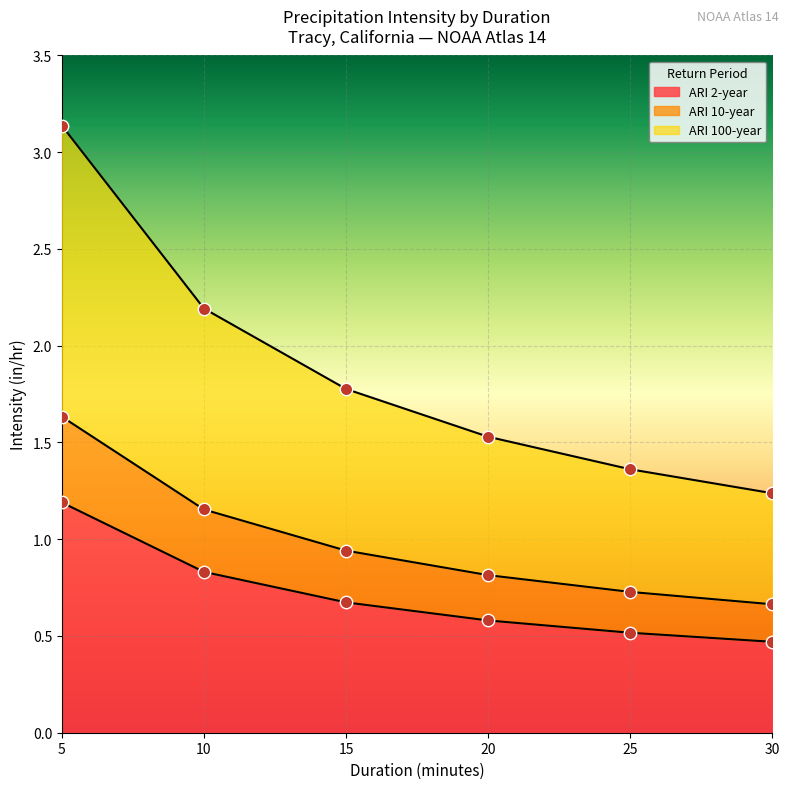

At which category is the sum across all series the highest?

5